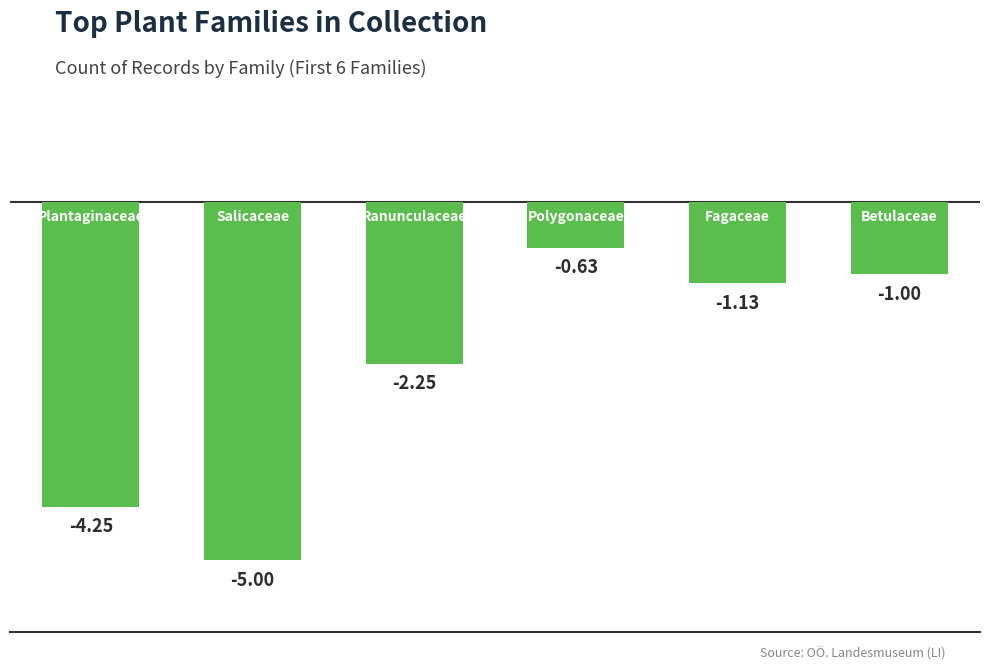

What is the value of the 6th bar from the left?

-1.0